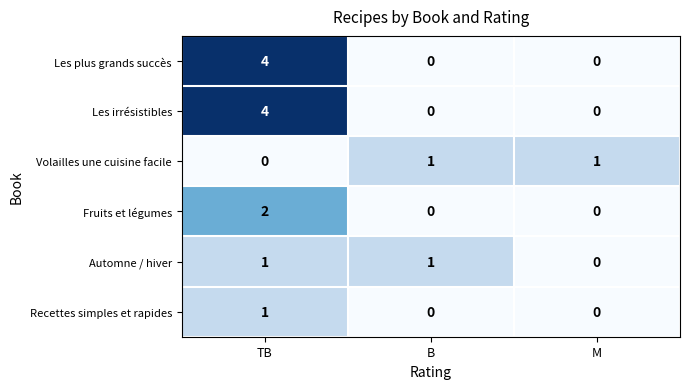

The value of Volailles une cuisine facile at TB is -1. True or false?

False